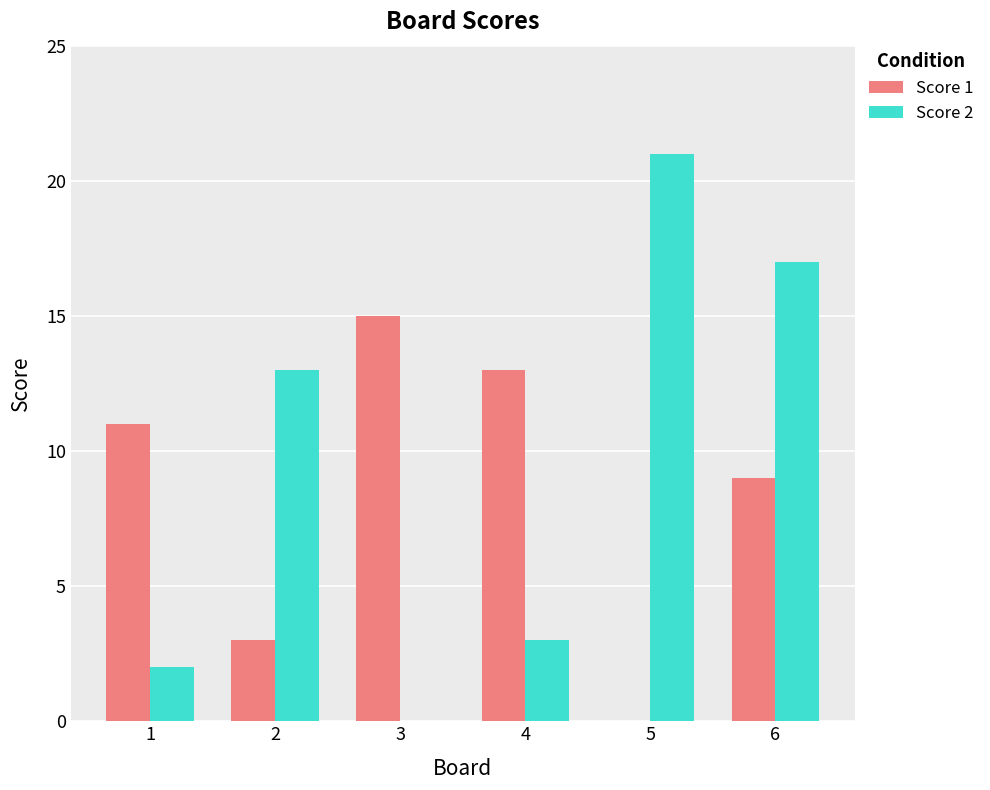

Which series has the largest total across all categories?

Score 2